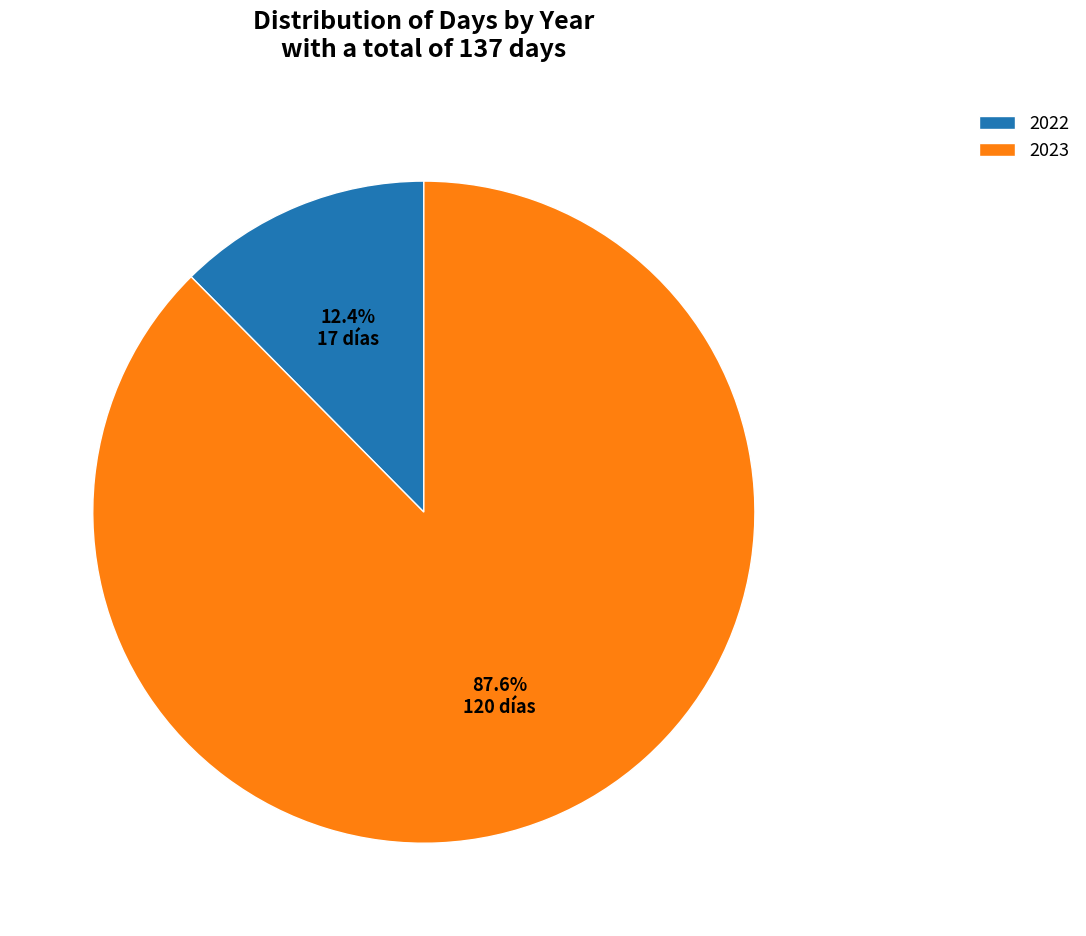

Which category has the biggest portion of the pie?

2023